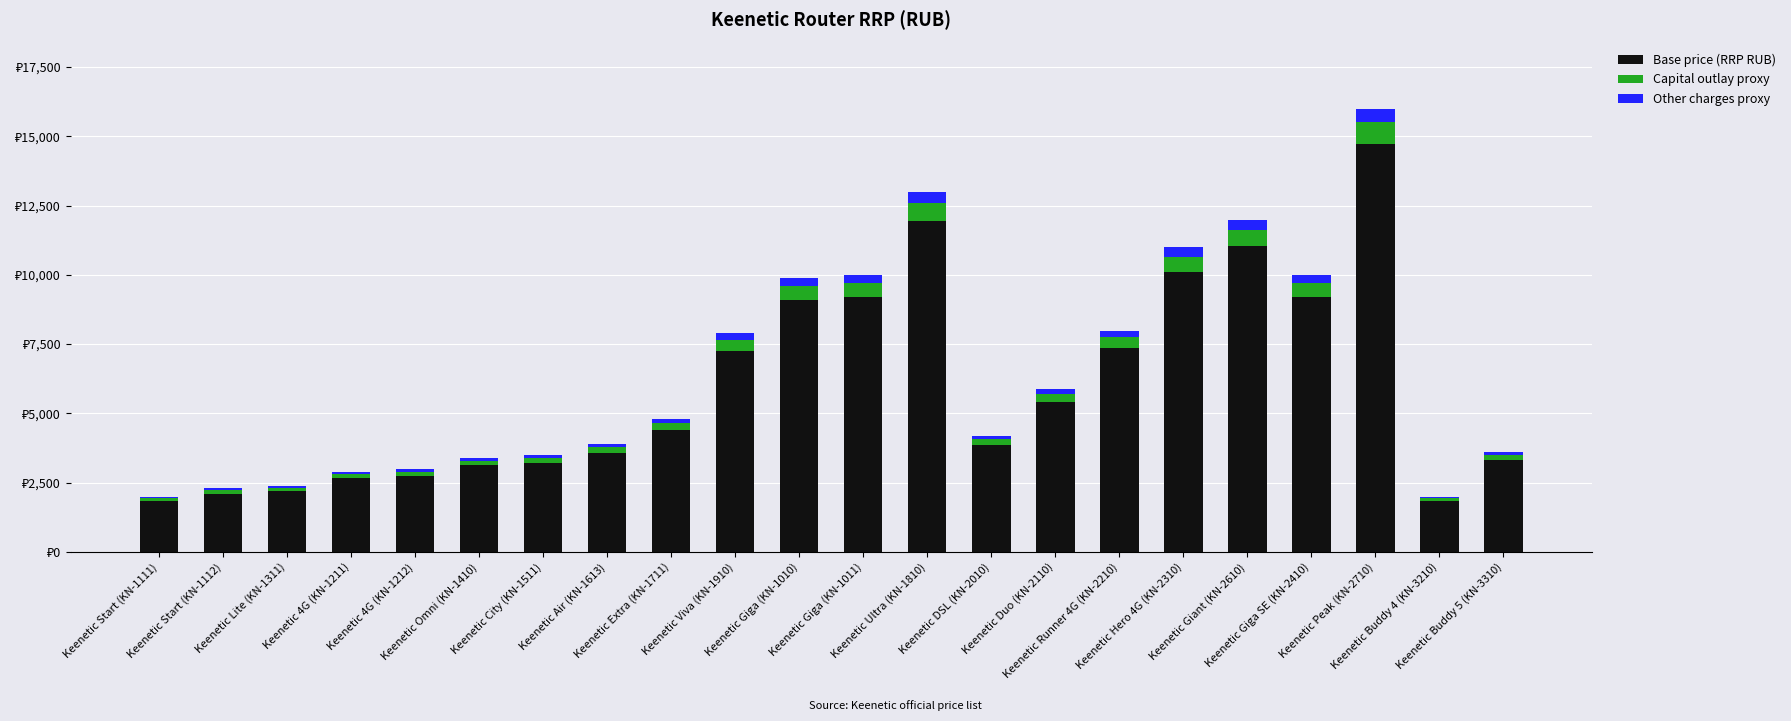

What is the label of the 20th bar from the left?

Keenetic Peak (KN-2710)